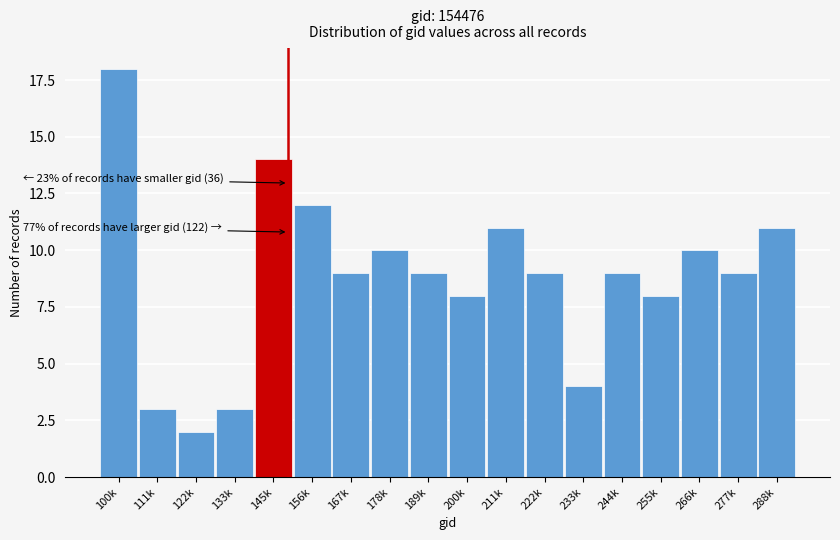

Reading right to left, transcribe all the data shown in this chart.

11	9	10	8	9	4	9	11	8	9	10	9	12	14	3	2	3	18